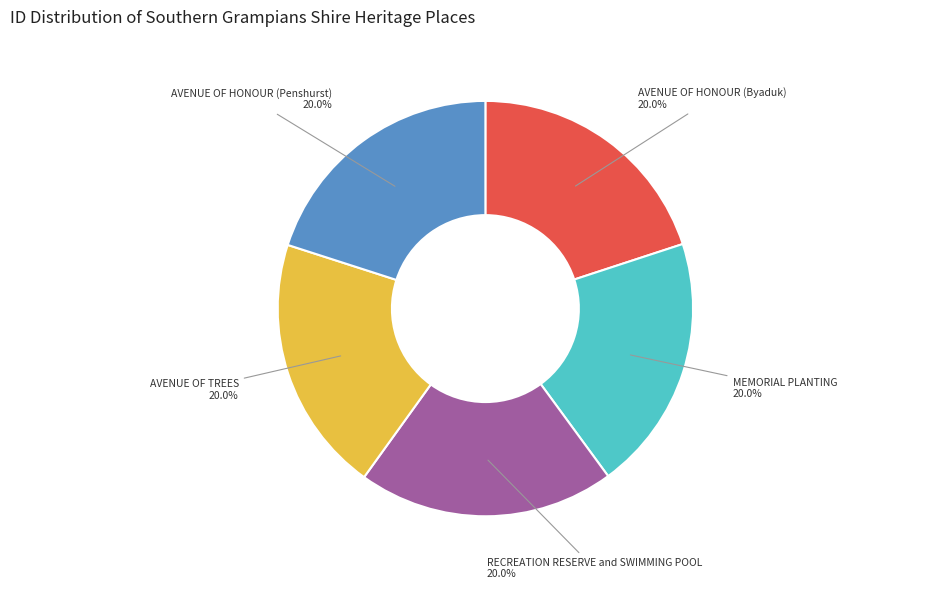

Is there a majority slice in this chart?

No